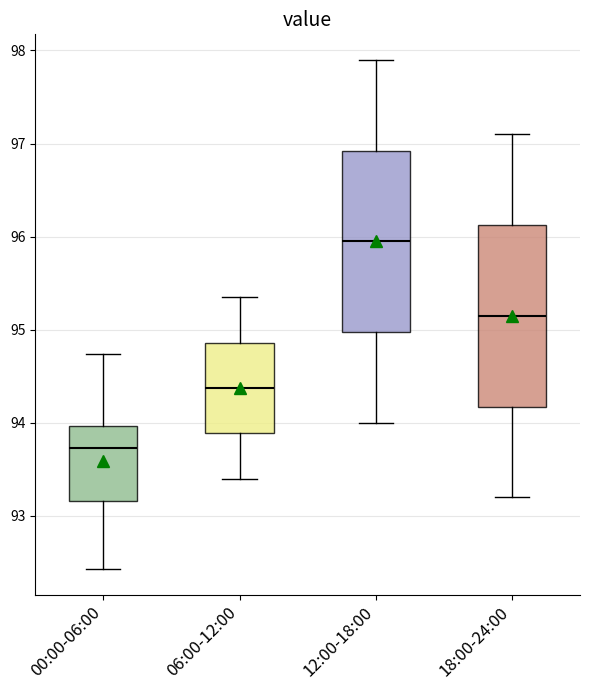

Where is the upper edge of the box for 12:00-18:00 on the y-axis? The values are not printed on the chart, so give them approximately, as read against the axis.

96.9